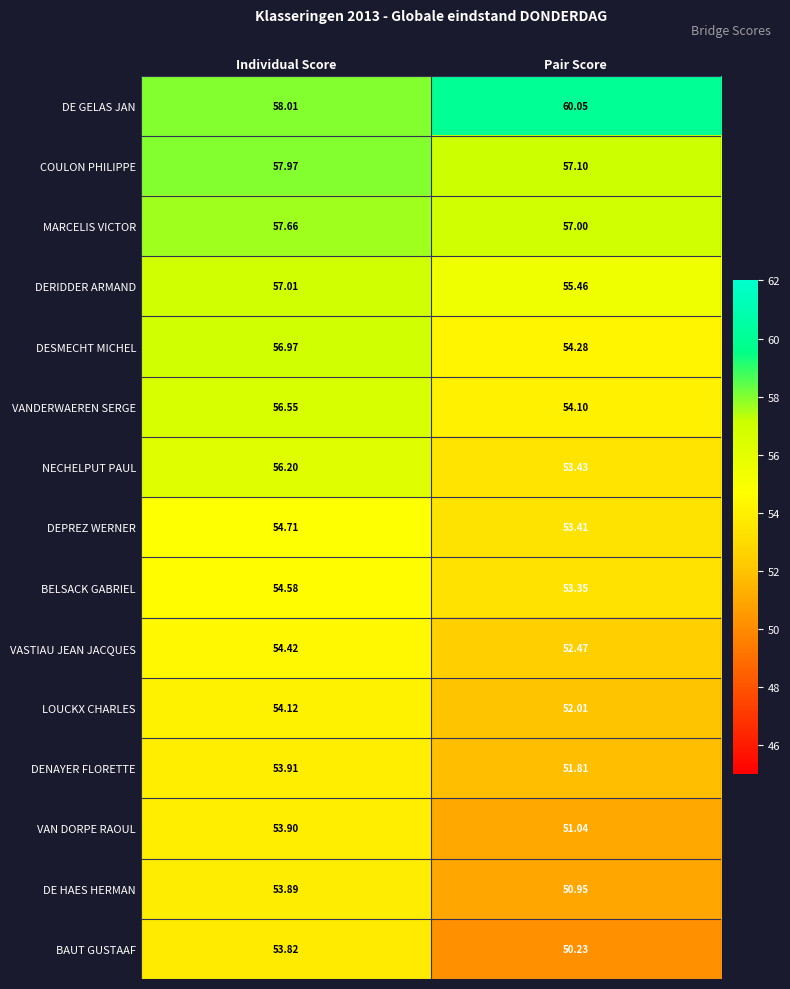

At Individual Score, list the series in order from largest to smallest.

DE GELAS JAN, COULON PHILIPPE, MARCELIS VICTOR, DERIDDER ARMAND, DESMECHT MICHEL, VANDERWAEREN SERGE, NECHELPUT PAUL, DEPREZ WERNER, BELSACK GABRIEL, VASTIAU JEAN JACQUES, LOUCKX CHARLES, DENAYER FLORETTE, VAN DORPE RAOUL, DE HAES HERMAN, BAUT GUSTAAF